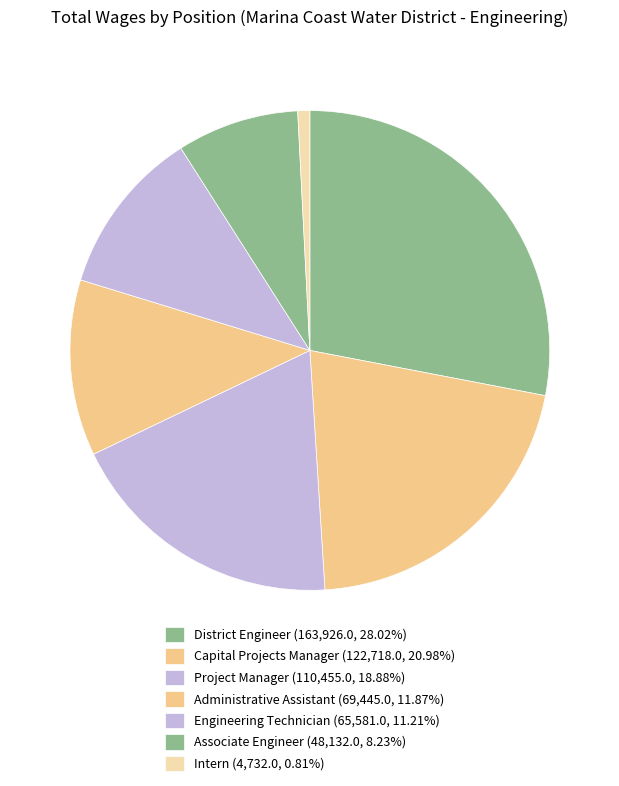

What is the largest slice in the pie chart?

District Engineer